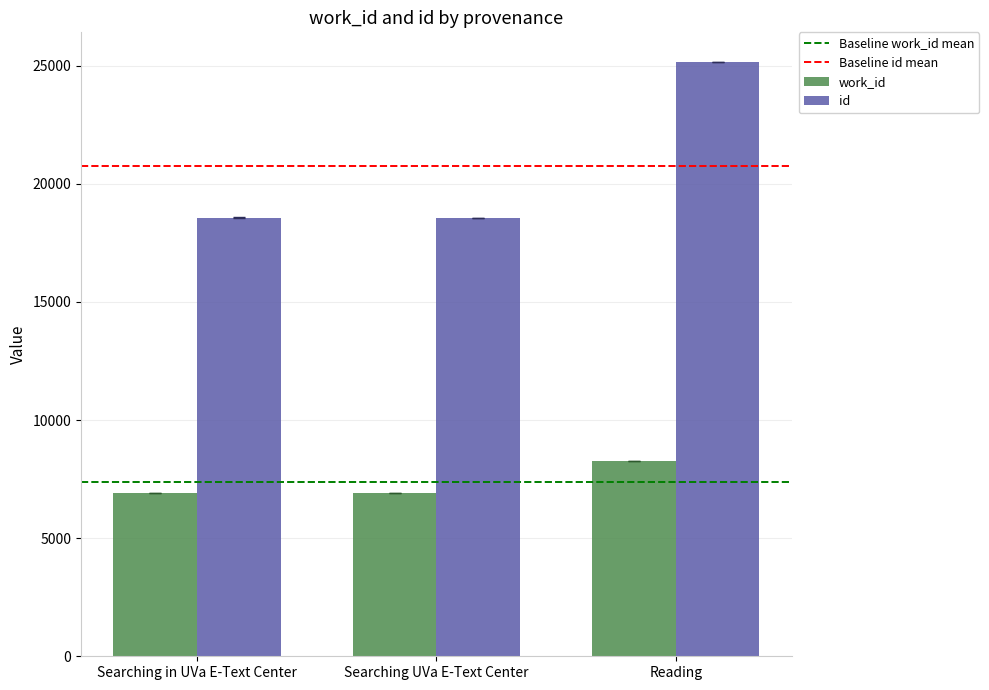

Which series has the largest range (max minus min)?

id